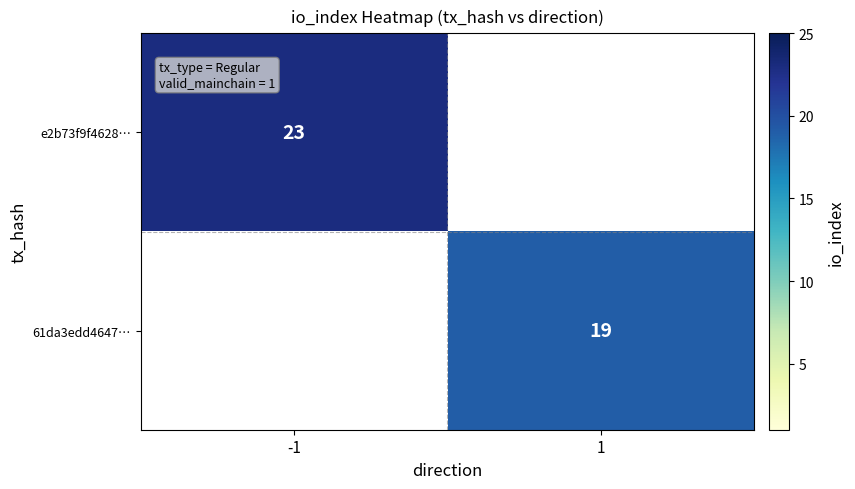

Is the value of 61da3edd4647… at 1 greater than the value of e2b73f9f4628… at -1?

No